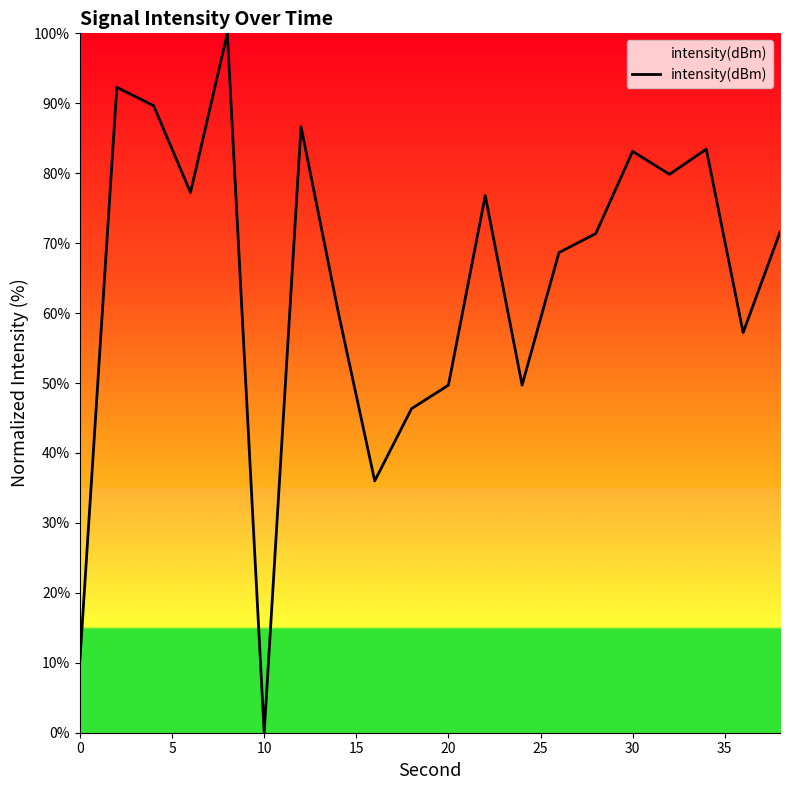

What is the maximum value shown in the chart?

100.0